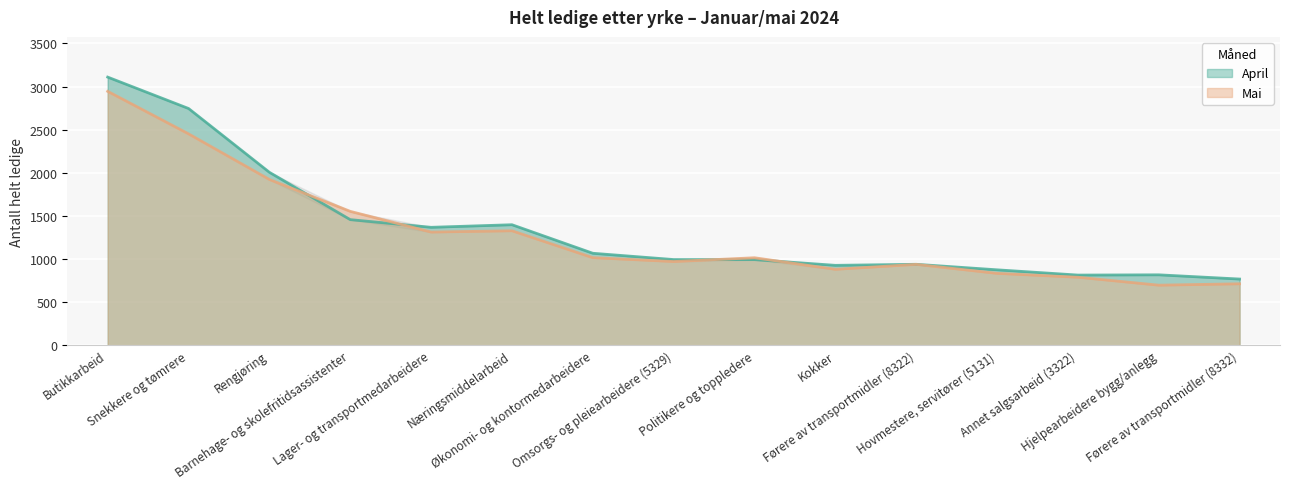

What is the highest value of the Mai series?

2945